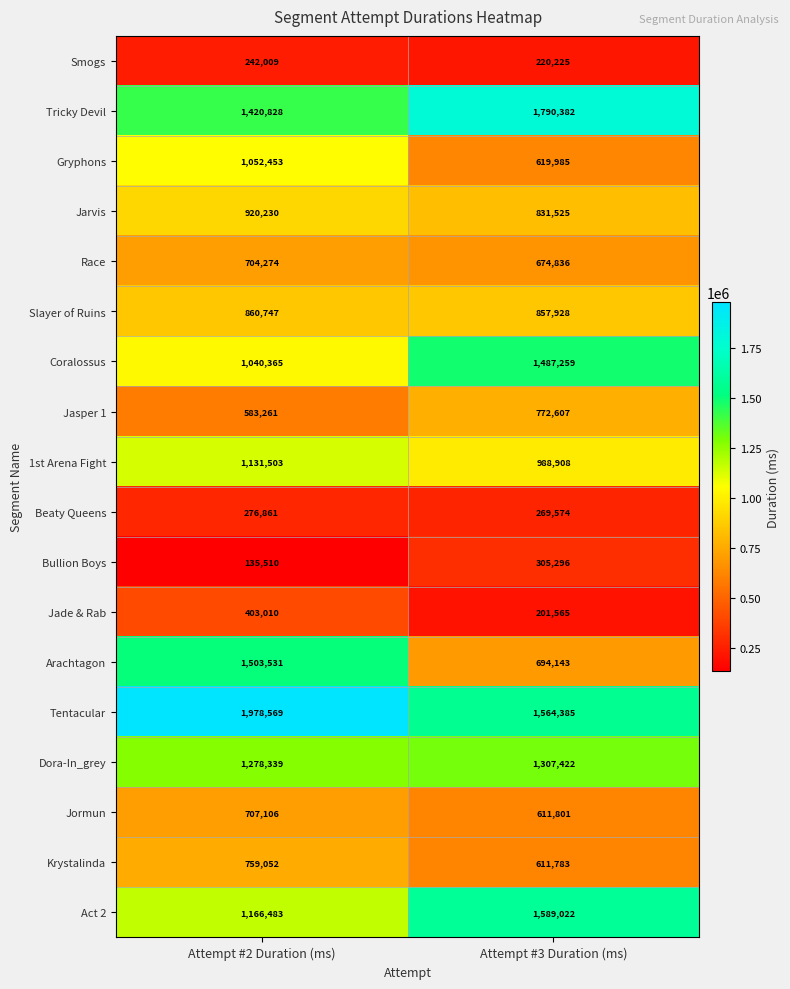

The Act 2 series shows 488135 at Attempt #2 Duration (ms). True or false?

False